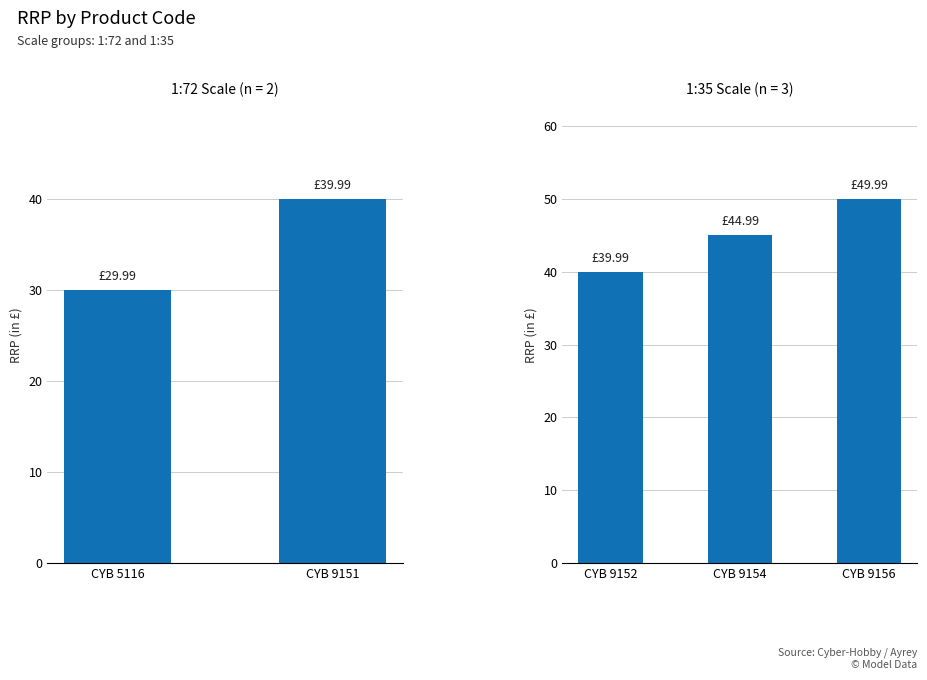

What is the average value?

45.0